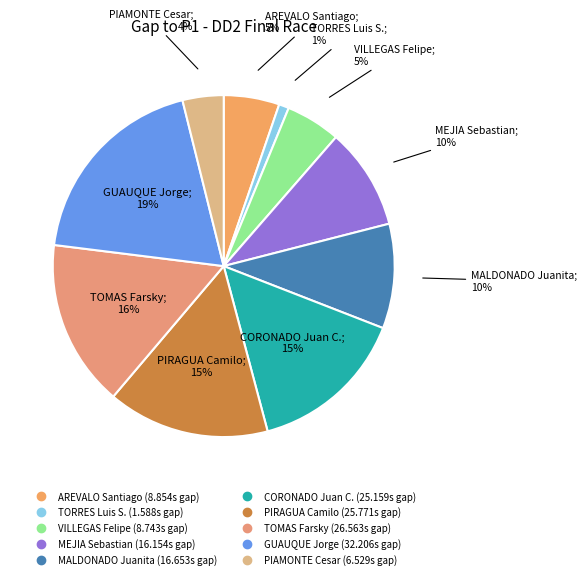

To the nearest percent, what percentage of the pie is TORRES Luis S.?

1%